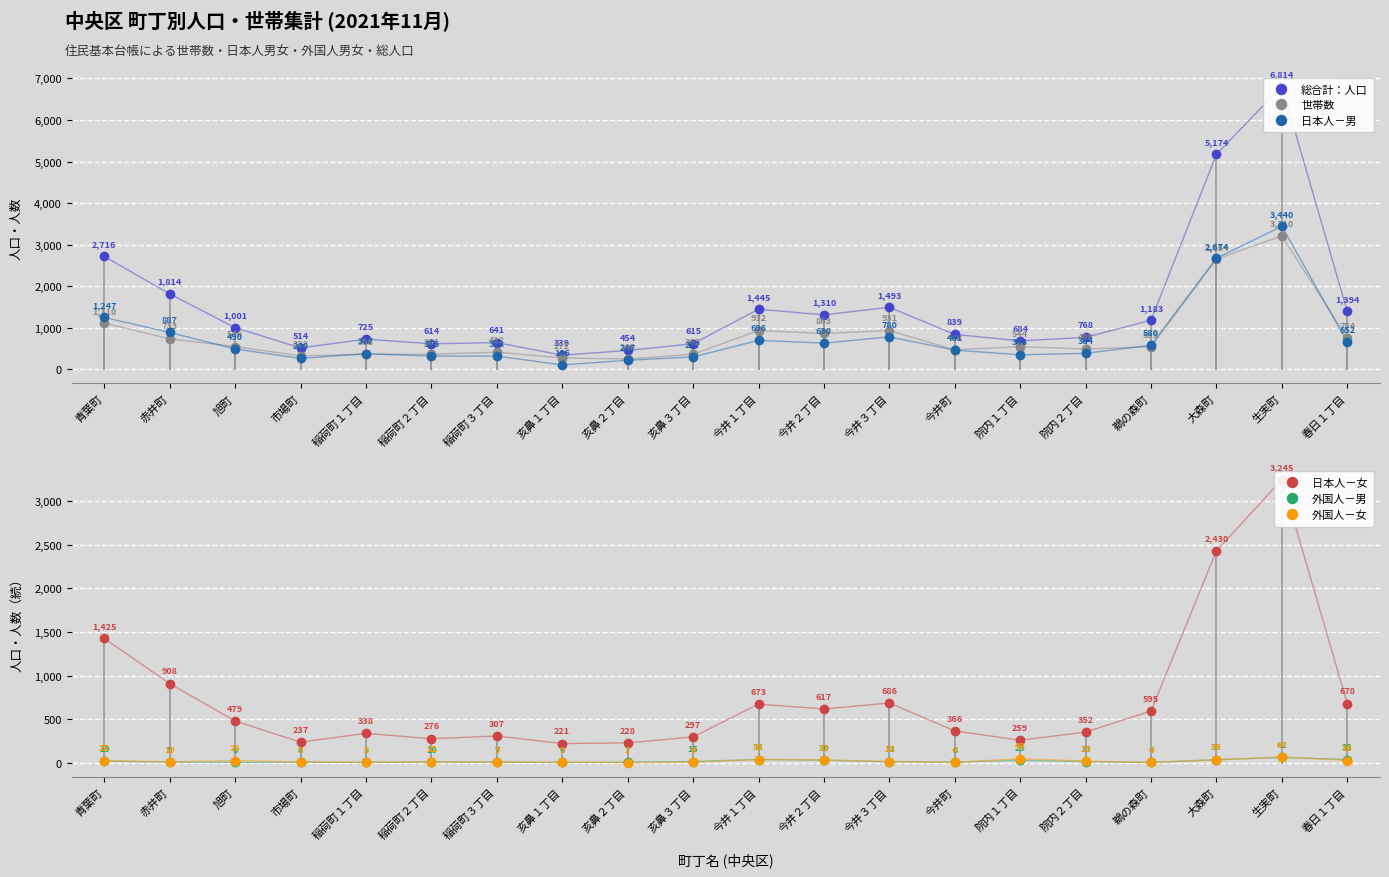

Reading left to right, what are all the values shown in this chart?

総合計：人口: 2716	1814	1001	514	725	614	641	339	454	615	1445	1310	1493	839	684	768	1183	5174	6814	1394
世帯数: 1110	733	546	322	358	361	412	272	248	362	932	863	931	468	544	488	539	2654	3210	754
日本人－男: 1247	887	490	260	377	316	318	105	217	297	696	630	780	461	348	384	580	2674	3440	652
日本人－女: 1425	908	479	237	338	276	307	221	228	297	673	617	686	366	259	352	595	2430	3245	678
外国人－男: 19	9	6	8	5	10	7	4	7	15	38	30	12	8	29	13	4	35	62	38
外国人－女: 25	10	26	9	5	12	9	9	2	6	38	33	15	4	48	19	4	35	67	26